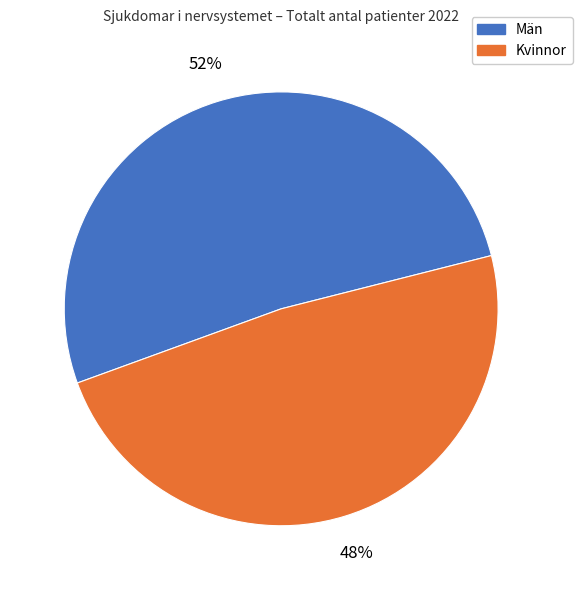

Count the number of slices in the pie.

2